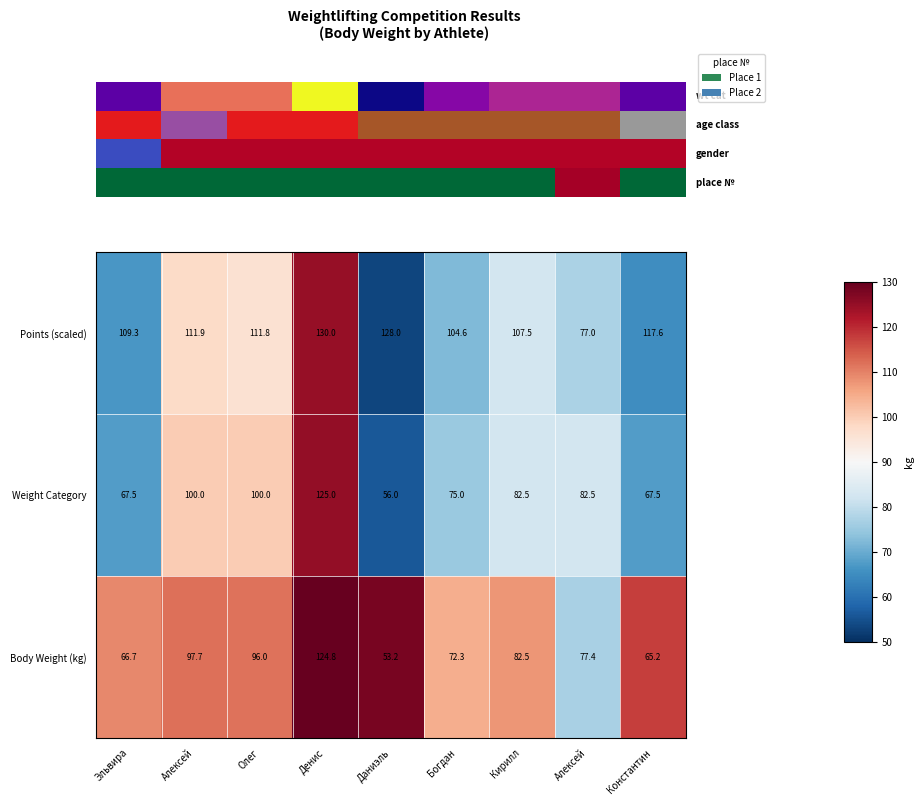

Reading left to right, what are all the values shown in this chart?

Points (scaled): Эльвира=109.3	Алексей=111.9	Олег=111.8	Денис=130.0	Даниэль=128.0	Богдан=104.6	Кирилл=107.5	Алексей=77.0	Константин=117.6
Weight Category: Эльвира=67.5	Алексей=100.0	Олег=100.0	Денис=125.0	Даниэль=56.0	Богдан=75.0	Кирилл=82.5	Алексей=82.5	Константин=67.5
Body Weight (kg): Эльвира=66.7	Алексей=97.7	Олег=96.0	Денис=124.8	Даниэль=53.2	Богдан=72.3	Кирилл=82.5	Алексей=77.4	Константин=65.2